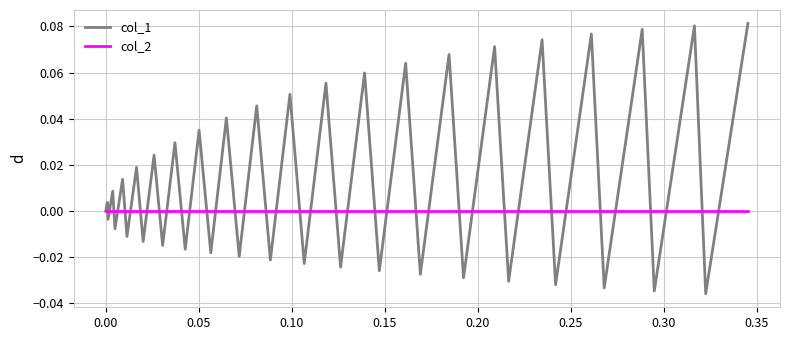

Which series has the largest total across all categories?

col_1